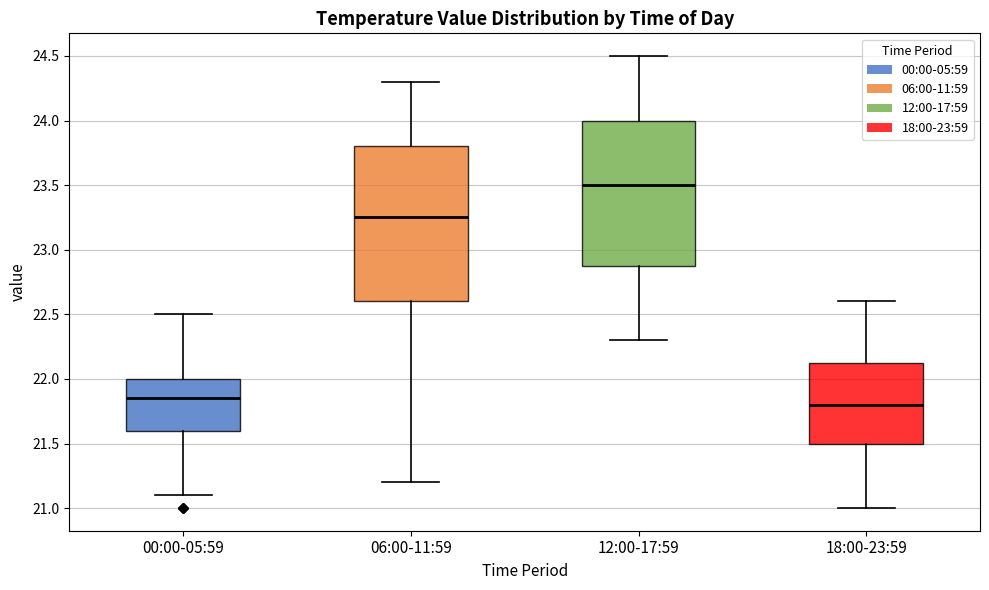

Which box is the tallest, from its lower edge to its upper edge?

06:00-11:59